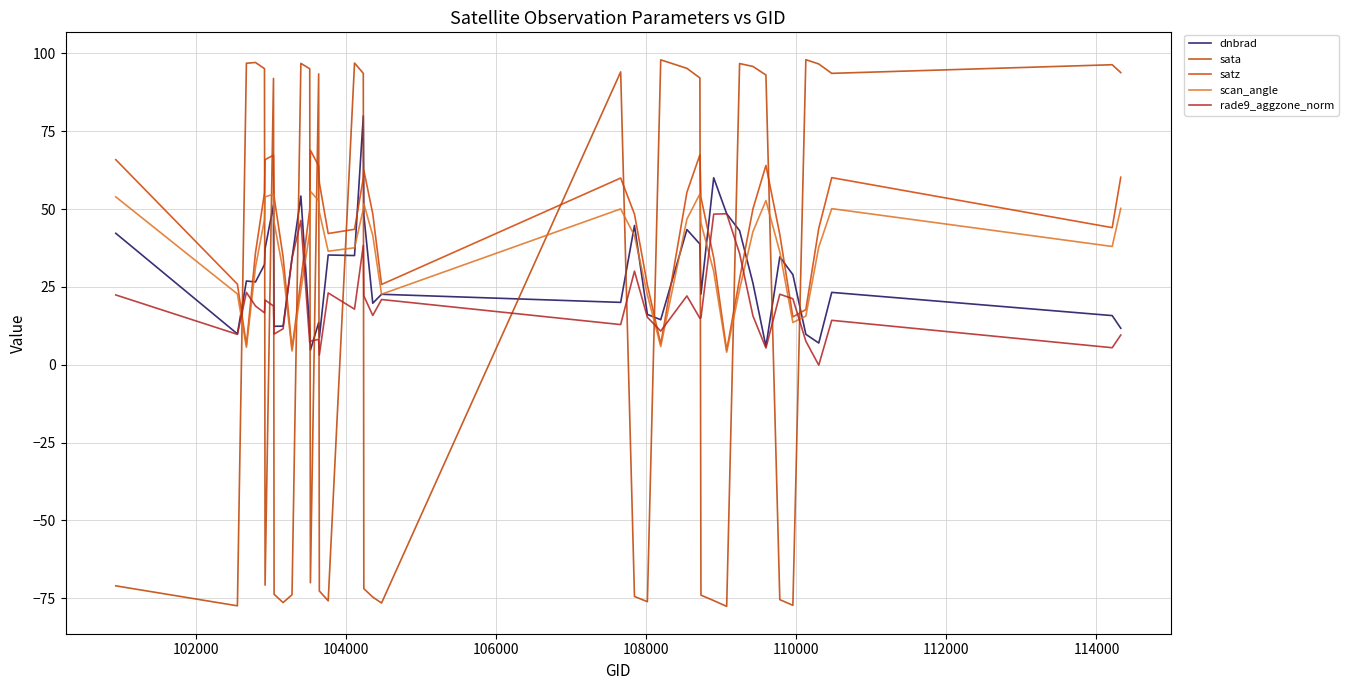

Does the chart display data point markers on the line(s)?

No